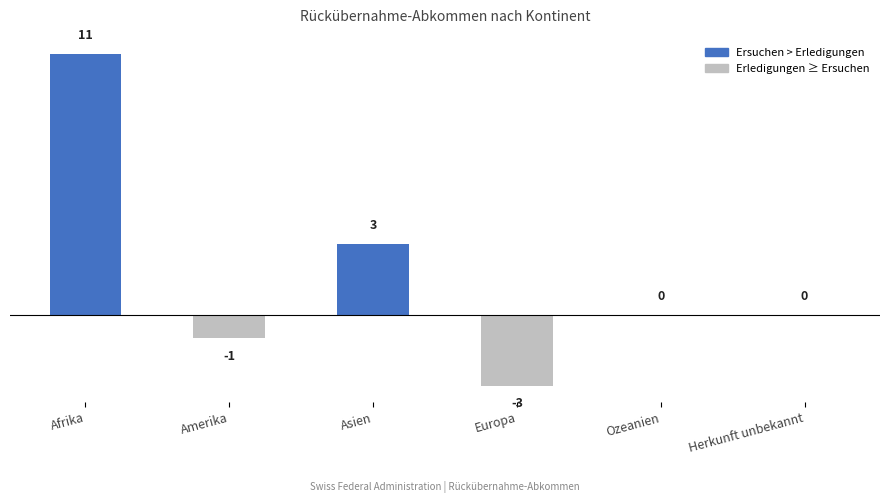

Is it true that the value at Herkunft unbekannt is 0?

True